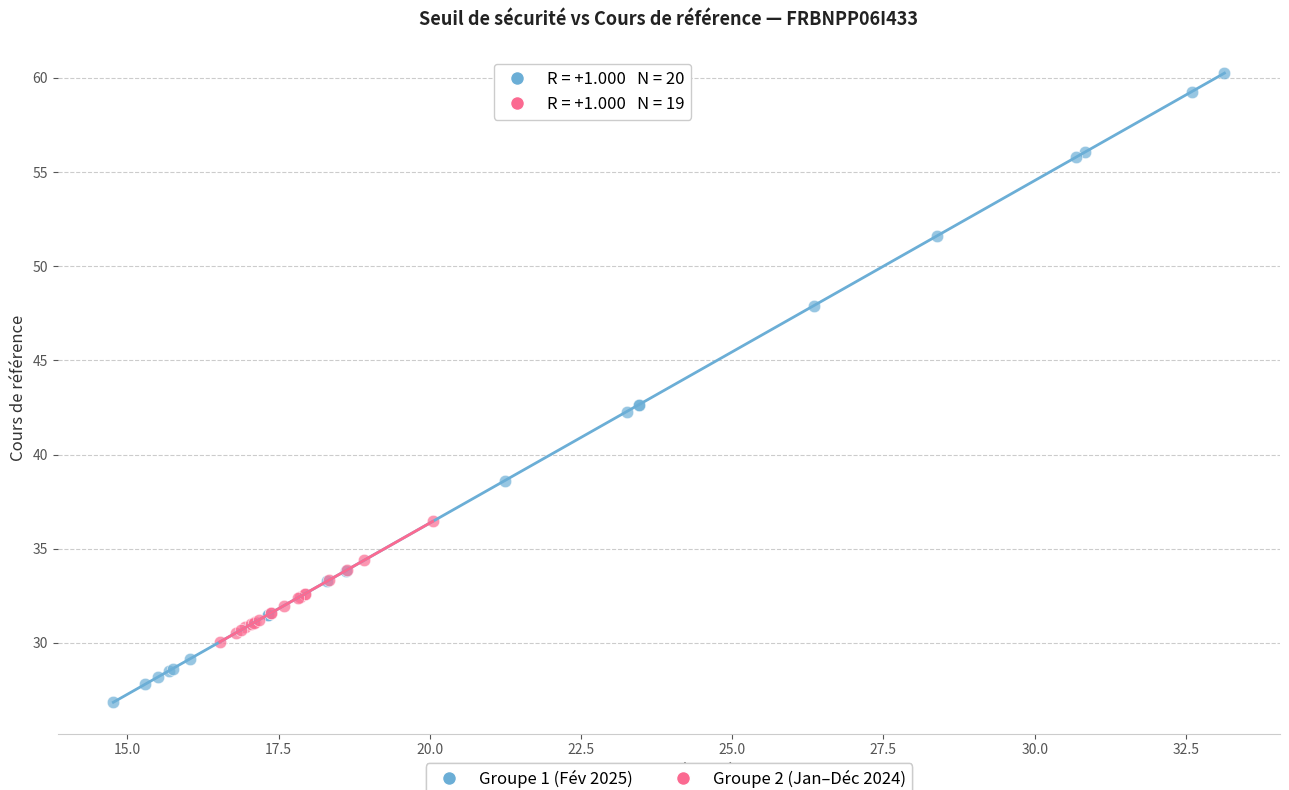

Which series has the widest spread of Y values?

Groupe 1 (Fév 2025)